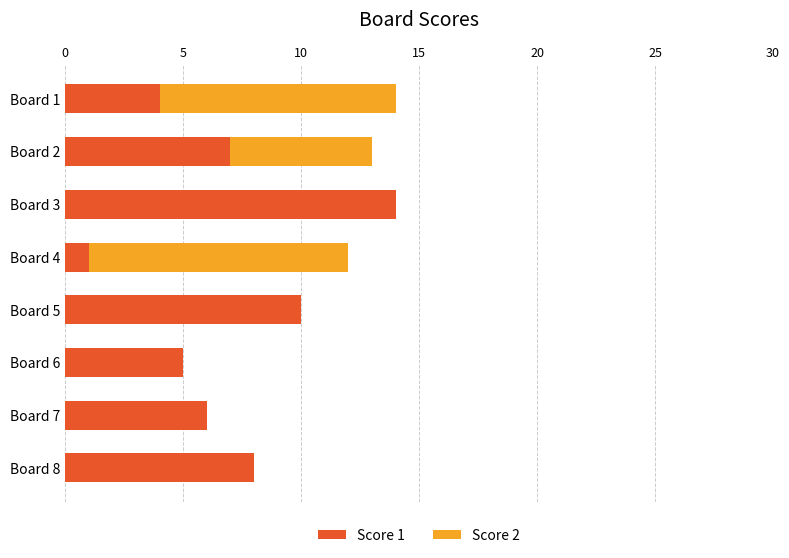

The Score 1 series shows 3 at Board 3. True or false?

False